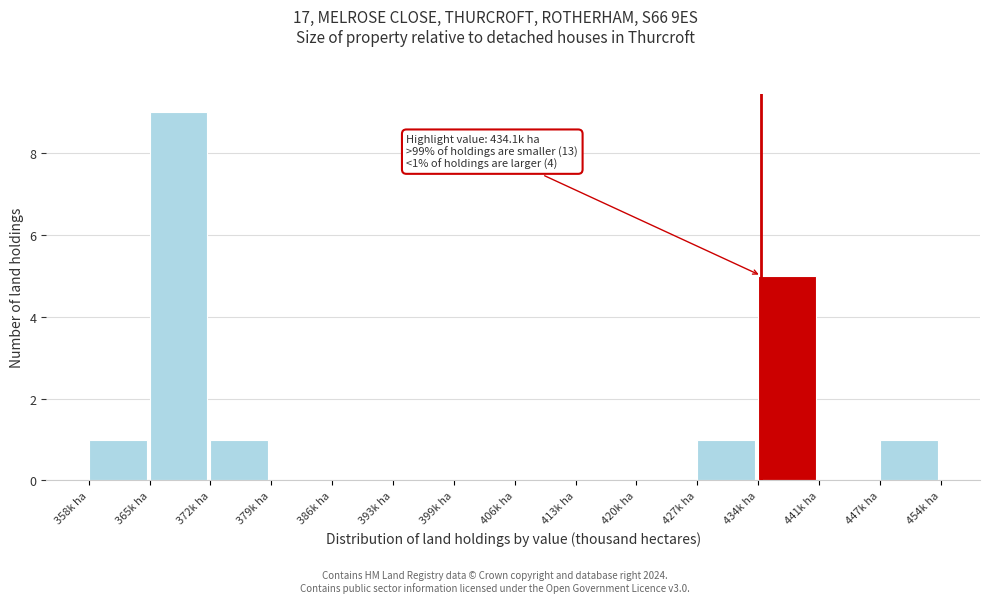

Over which range of the x-axis is the bar tallest?

365 to 372